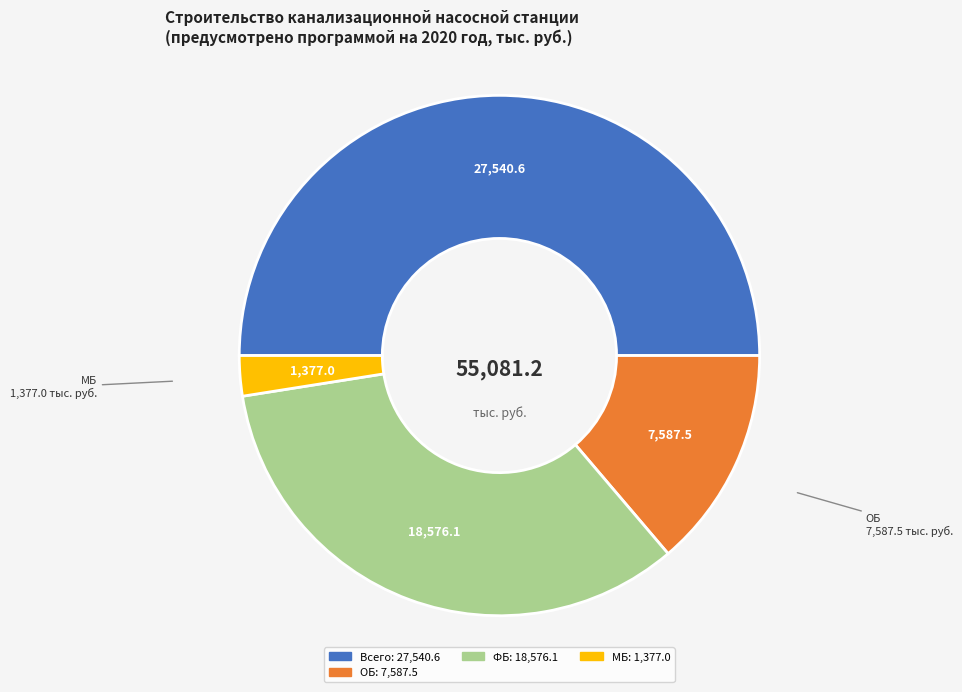

Combined, do Всего and МБ account for over 50%?

Yes